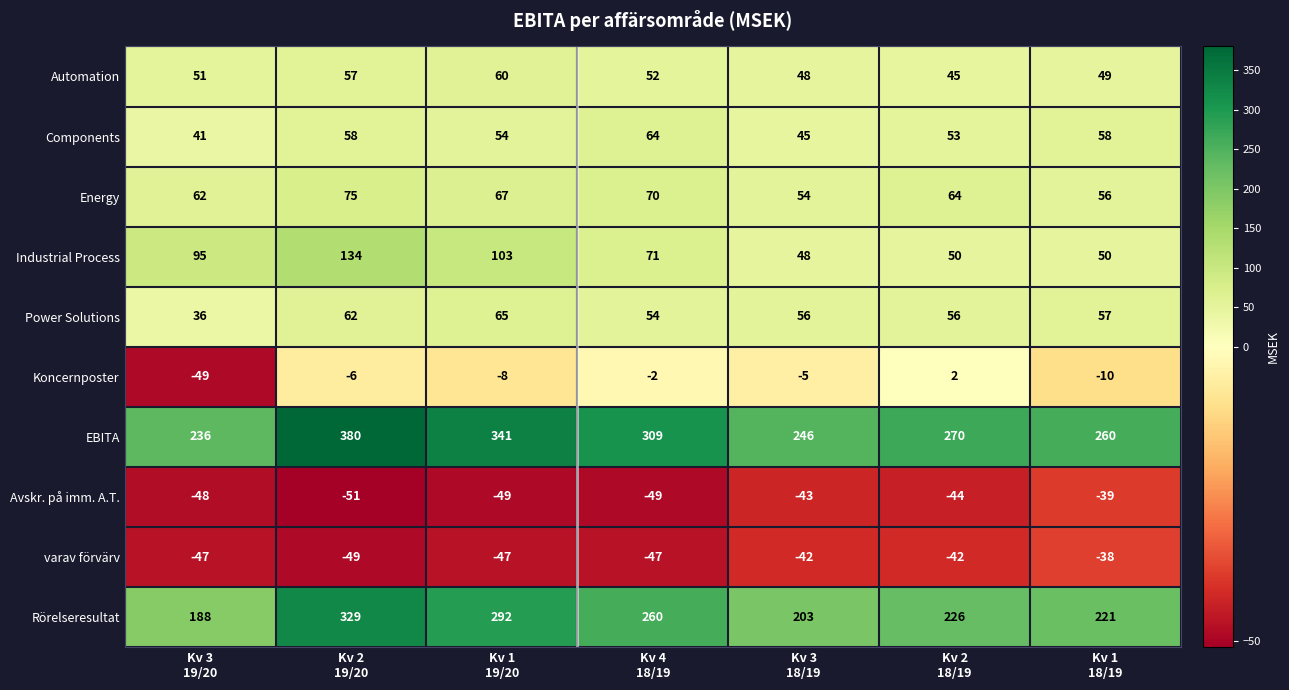

Rank the series by their maximum value, from highest to lowest.

EBITA, Rörelseresultat, Industrial Process, Energy, Power Solutions, Components, Automation, Koncernposter, varav förvärv, Avskr. på imm. A.T.